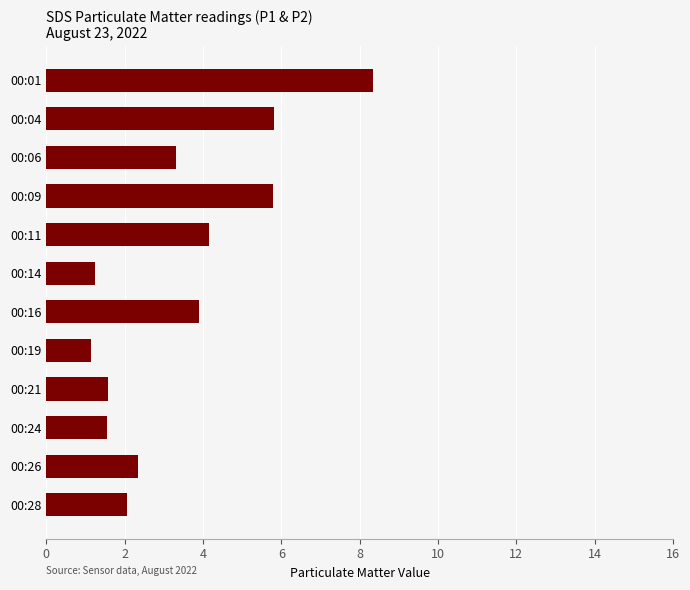

The value at 00:24 is 1.6. True or false?

True